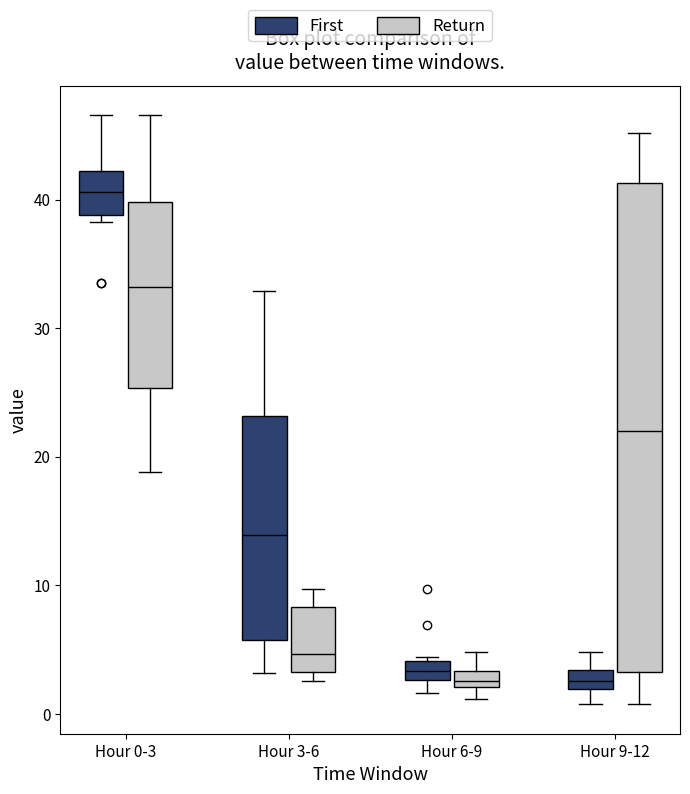

Which box has the highest median line?

Hour 0-3 (First)